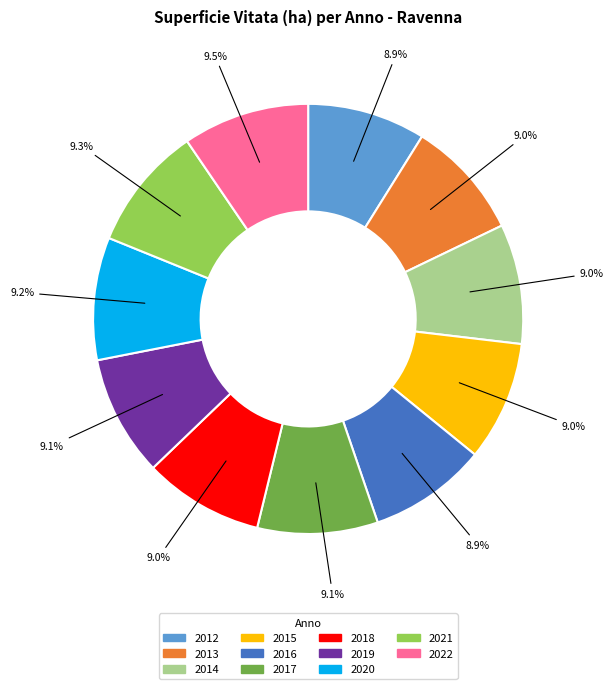

What is the ratio of the value at 2021 to the value at 2017?

1.0